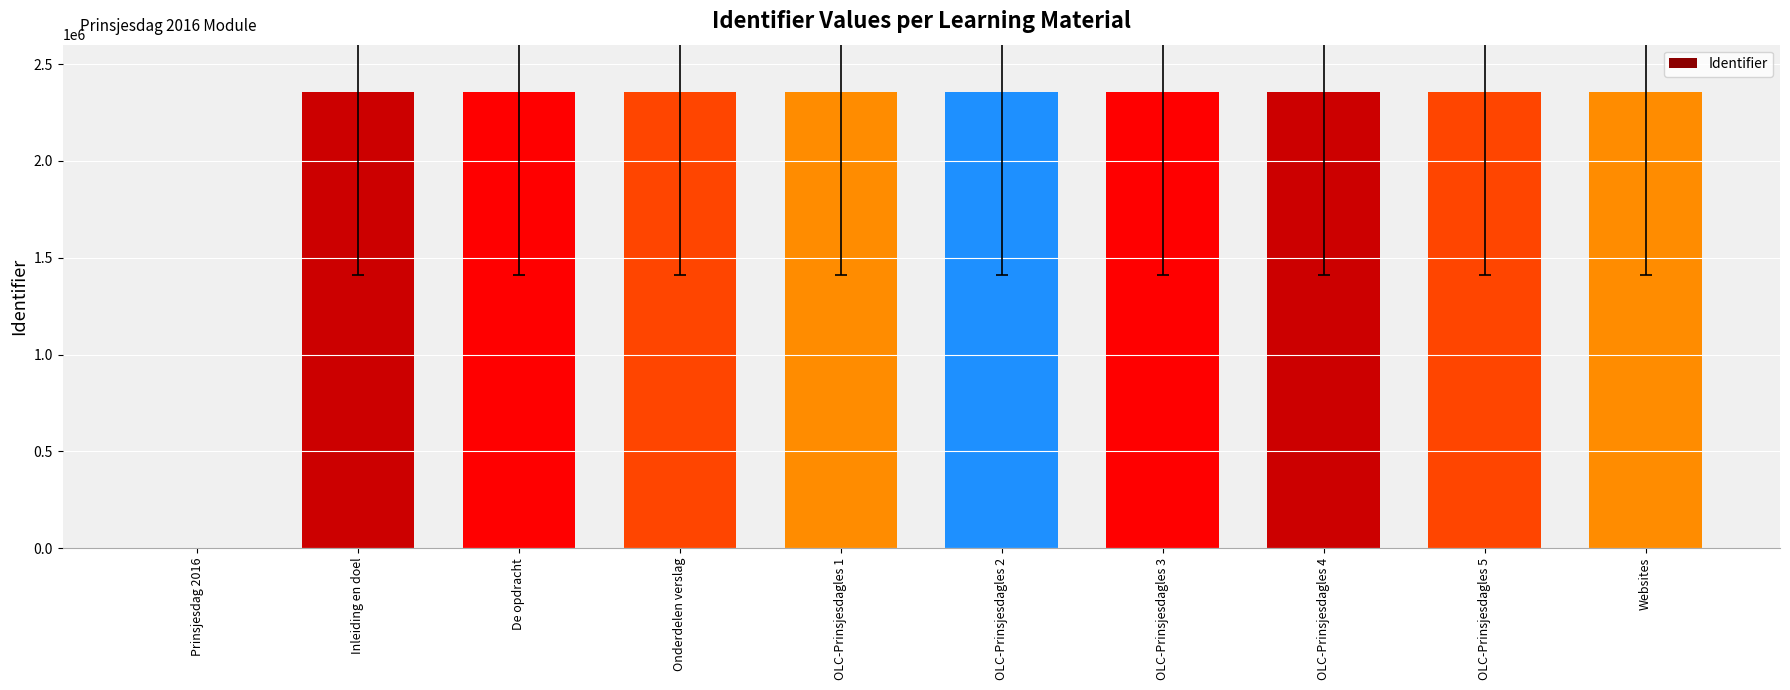

What is the greatest value displayed?

2354801